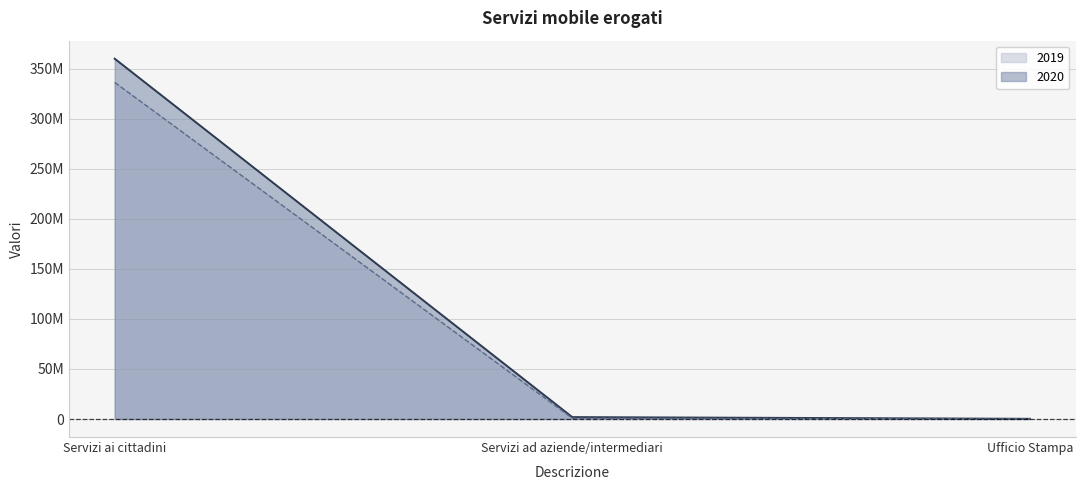

Reading left to right, transcribe all the data shown in this chart.

2019: Servizi ai cittadini=336237265	Servizi ad aziende/intermediari=811093	Ufficio Stampa=70395
2020: Servizi ai cittadini=359923537	Servizi ad aziende/intermediari=1910805	Ufficio Stampa=204858